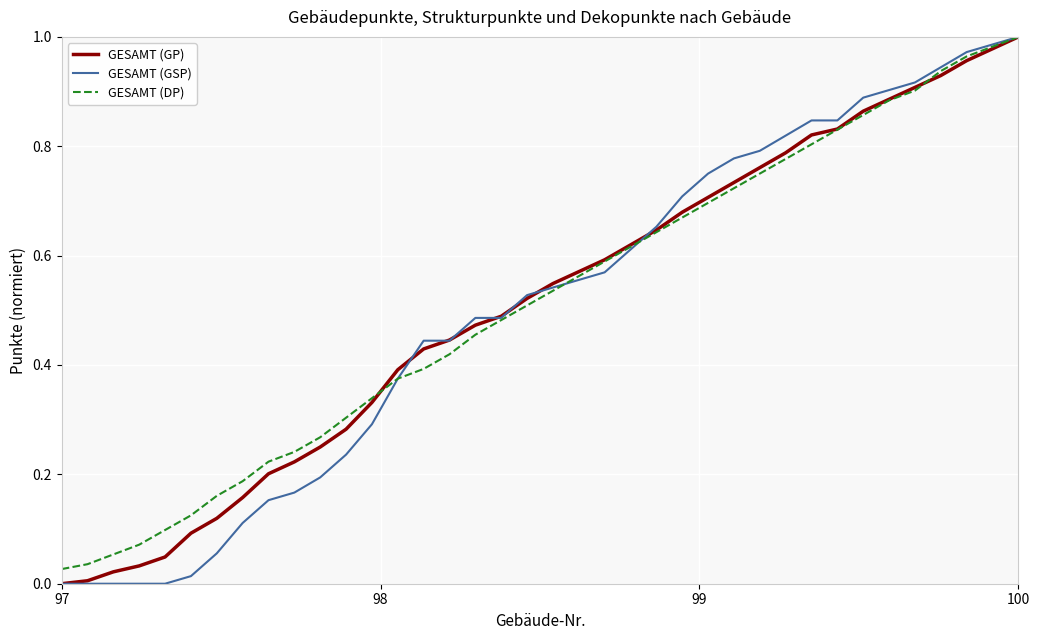

Does the chart have visible grid lines?

Yes